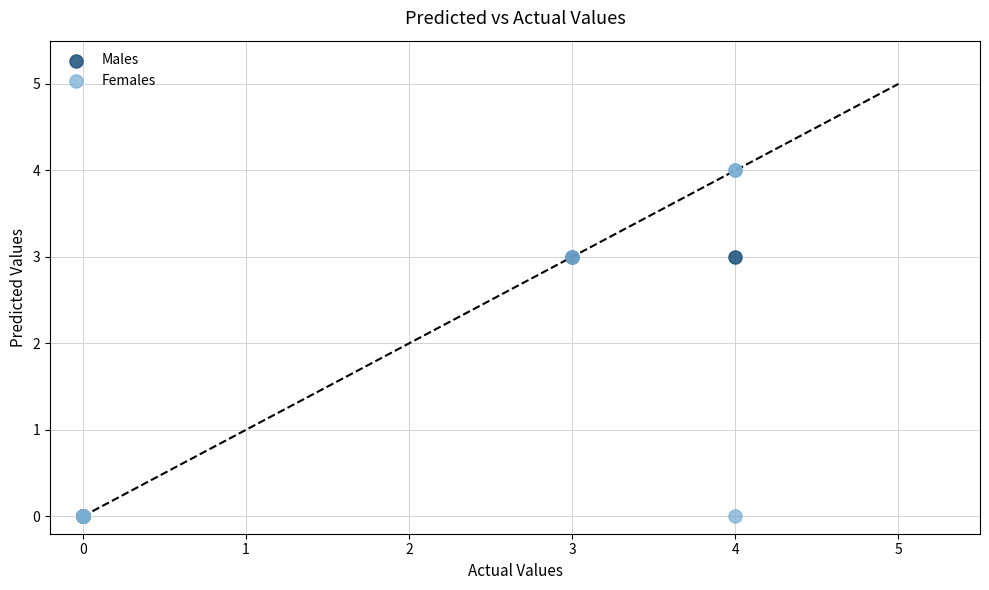

What are all the series names shown in the legend?

Males, Females